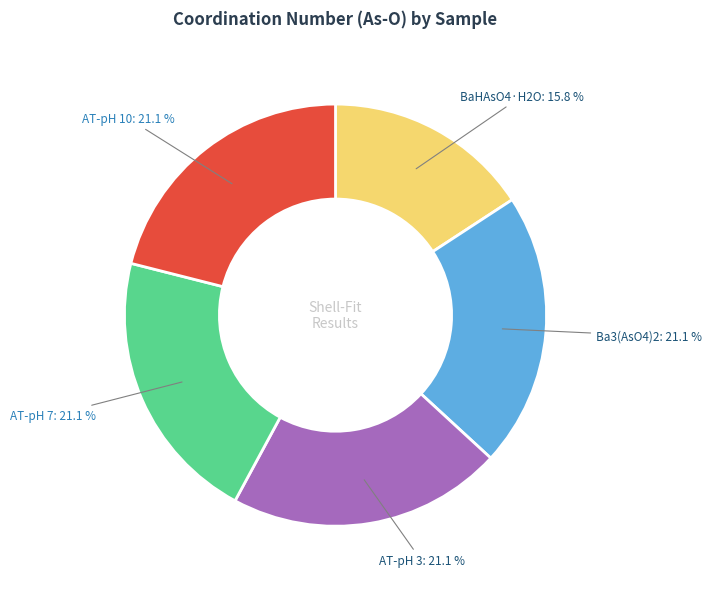

Is there a majority slice in this chart?

No